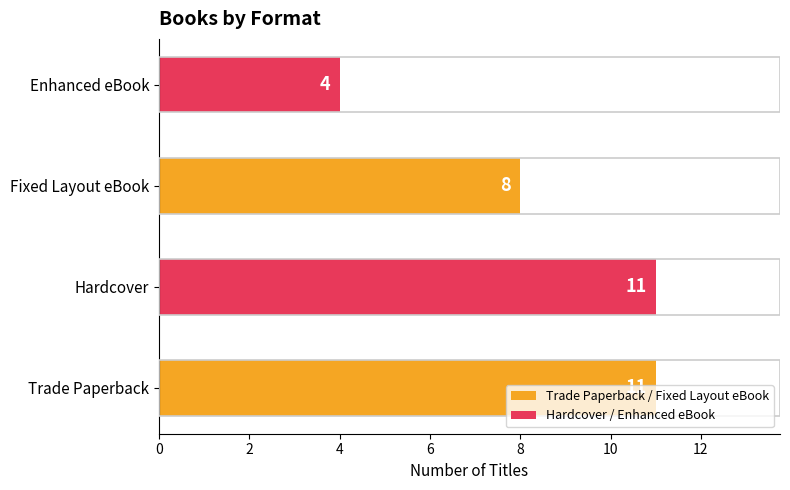

What is the ratio of the value at Trade Paperback to the value at Fixed Layout eBook?

1.4